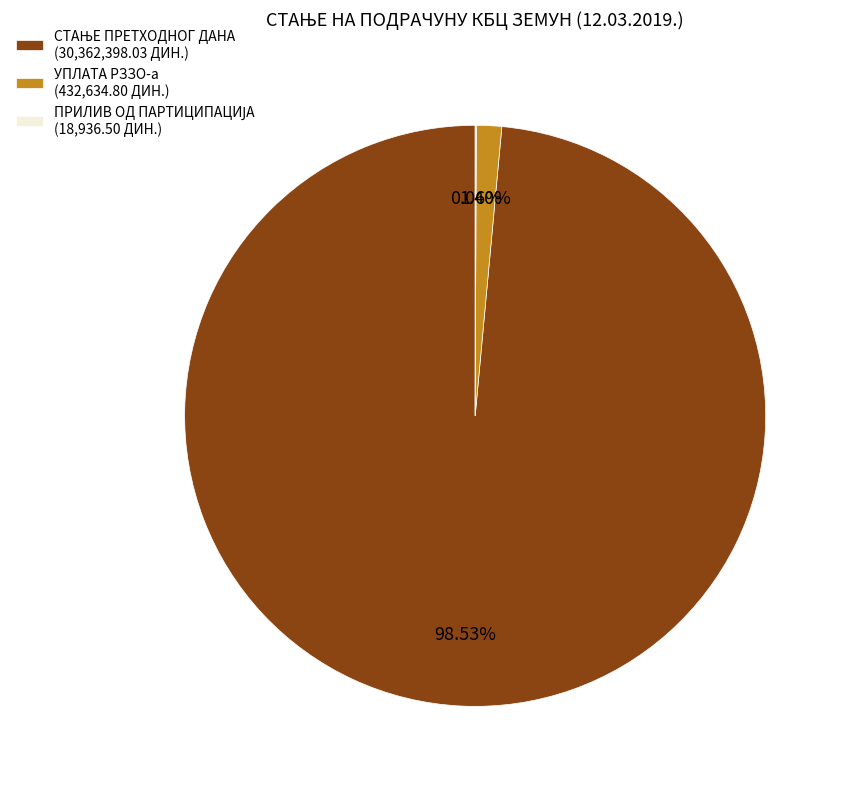

Is there any slice that represents more than half of the pie?

Yes